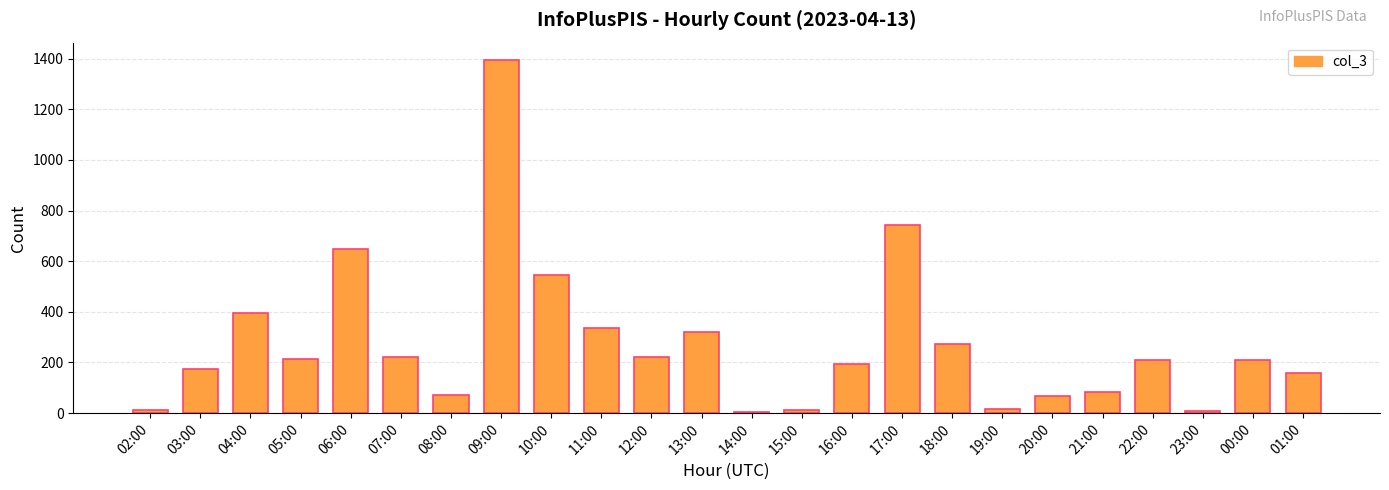

The chart shows a value of 84 at 16:00. True or false?

False